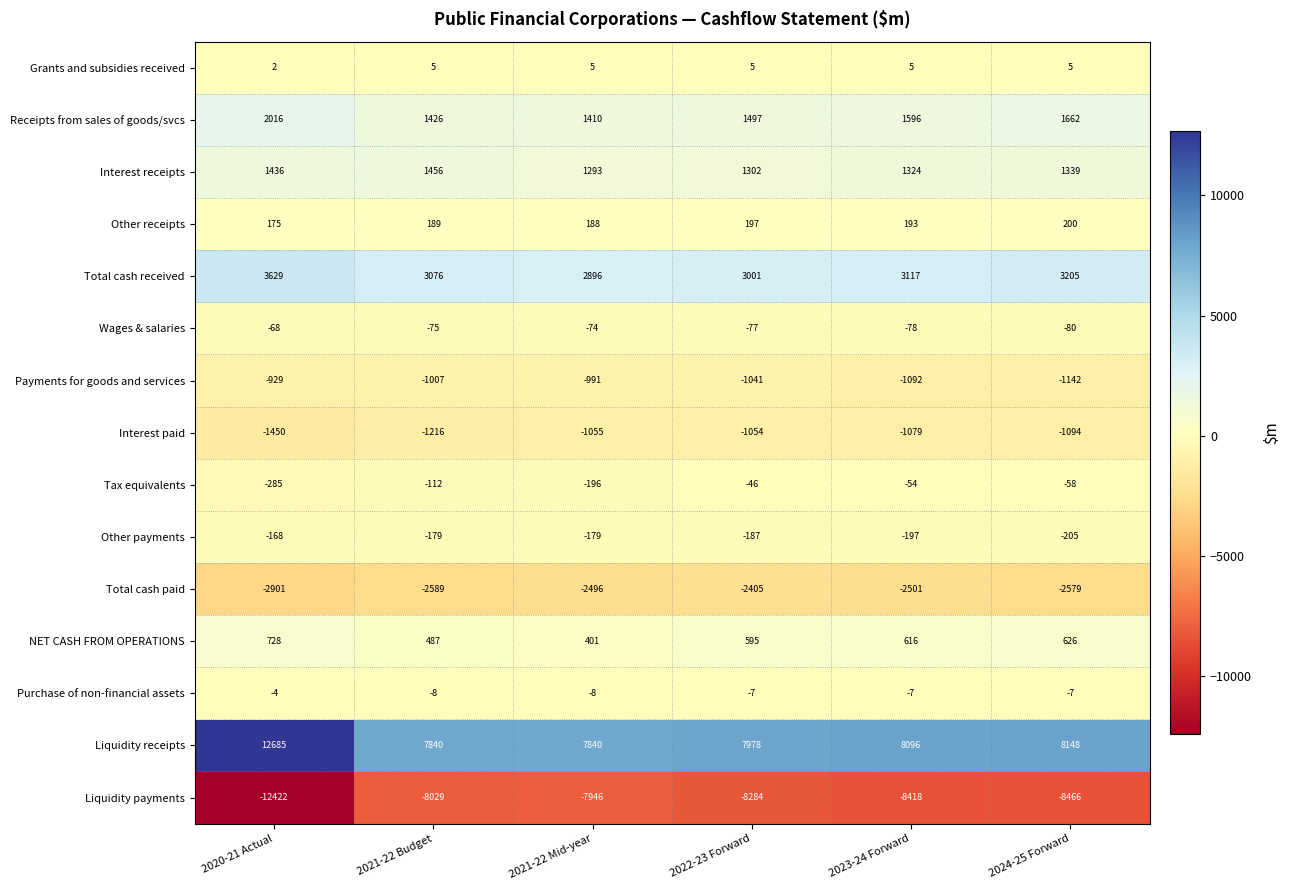

What is the average value of the Interest paid series?

-1158